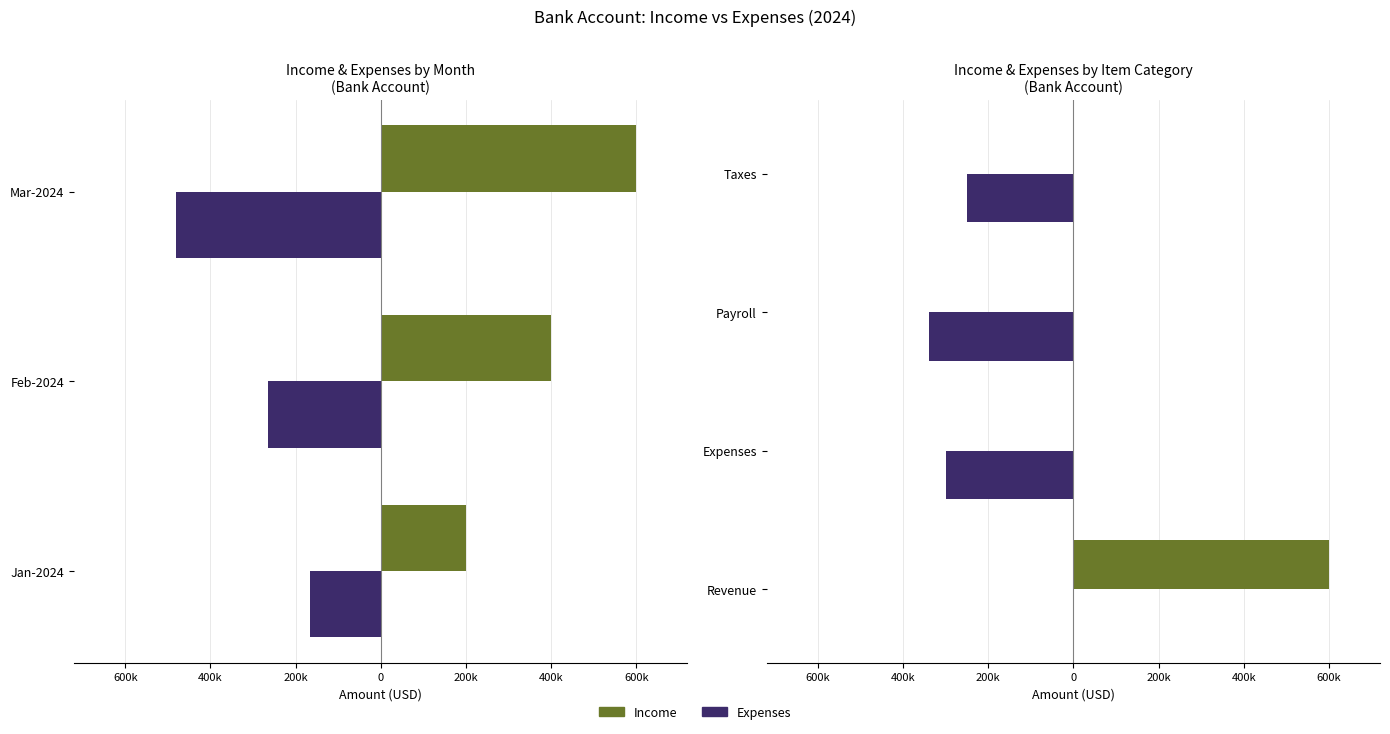

How many Income values are between 0 and 600000?

4